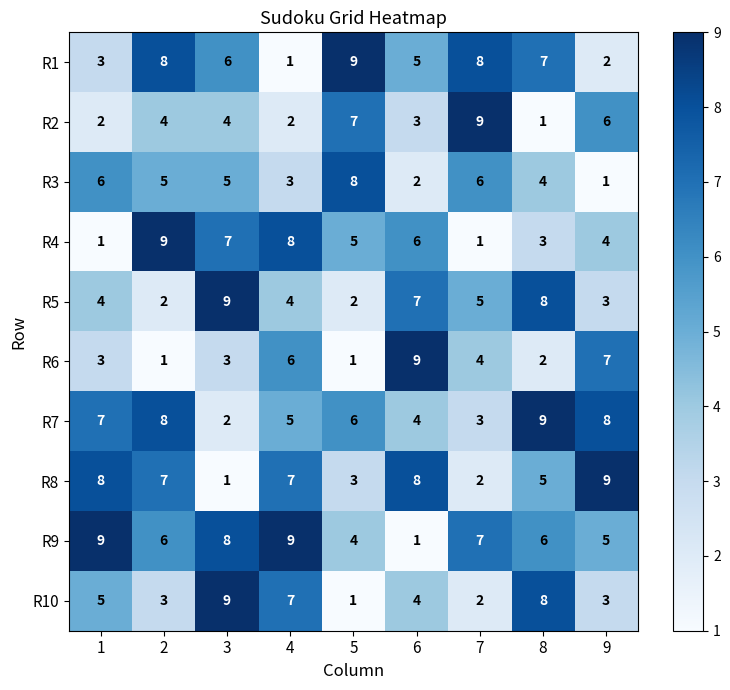

How many series are shown in this chart?

10